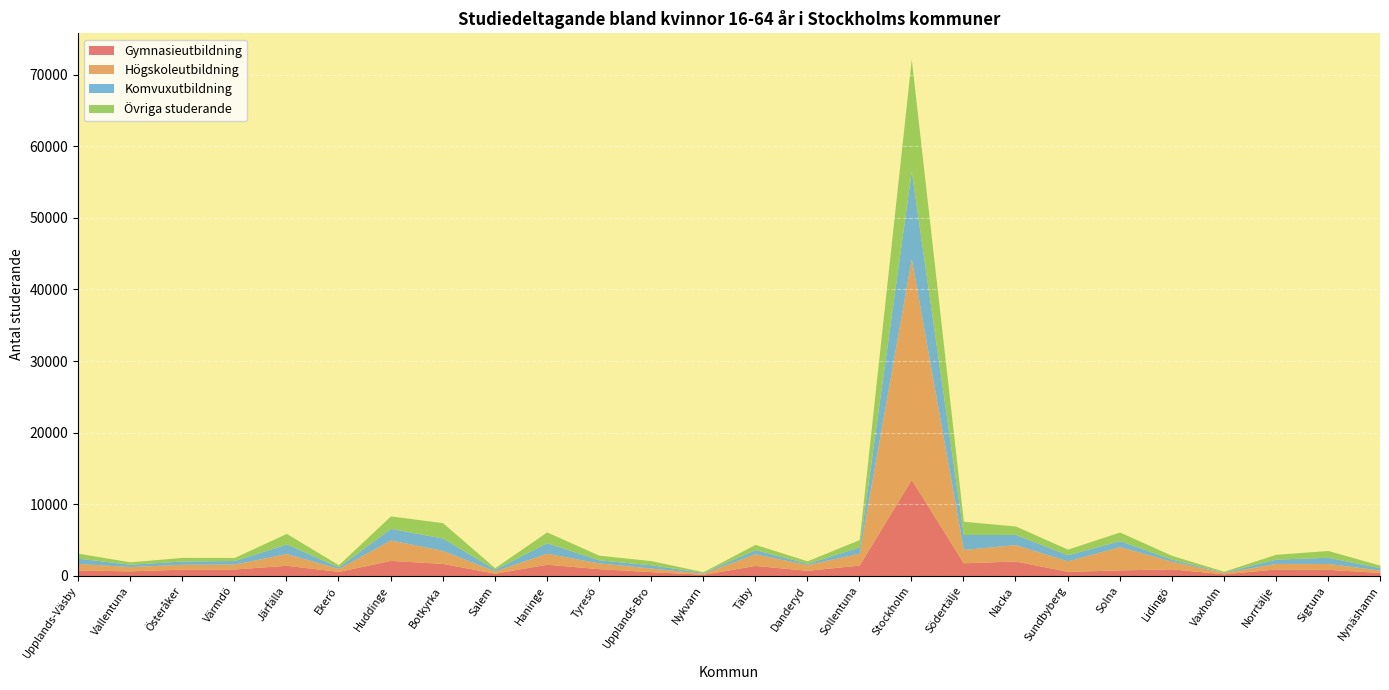

How many data points in Högskoleutbildning are above 903?

12